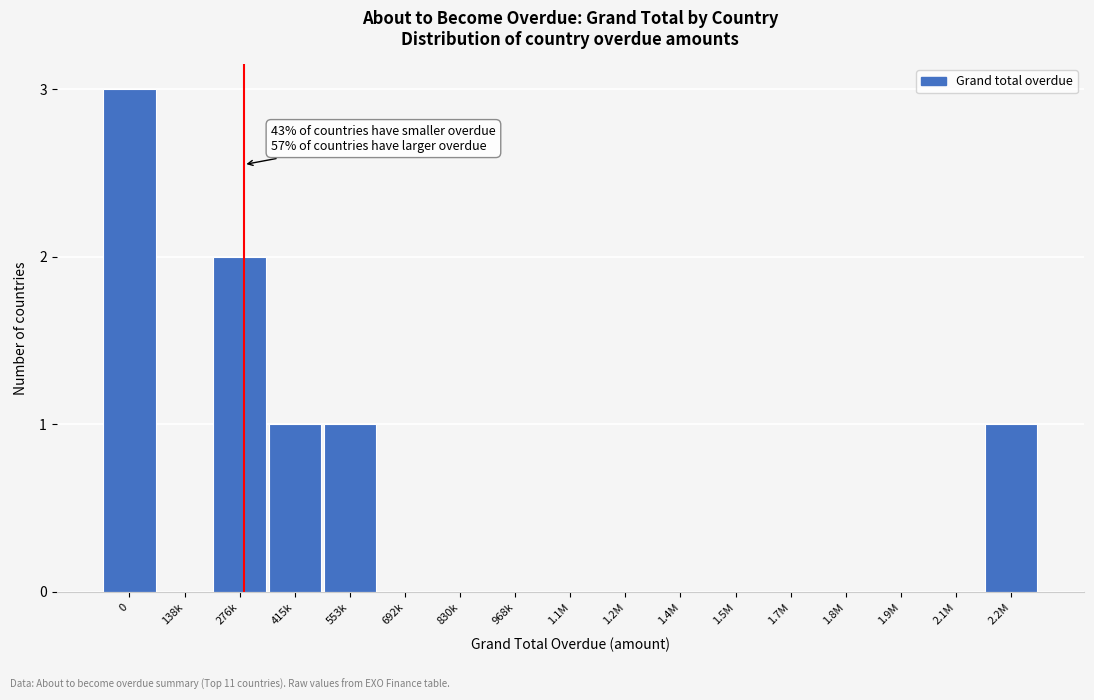

Reading left to right, what are all the values shown in this chart?

0=3	138k=0	276k=2	415k=1	553k=1	692k=0	830k=0	968k=0	1.1M=0	1.2M=0	1.4M=0	1.5M=0	1.7M=0	1.8M=0	1.9M=0	2.1M=0	2.2M=1